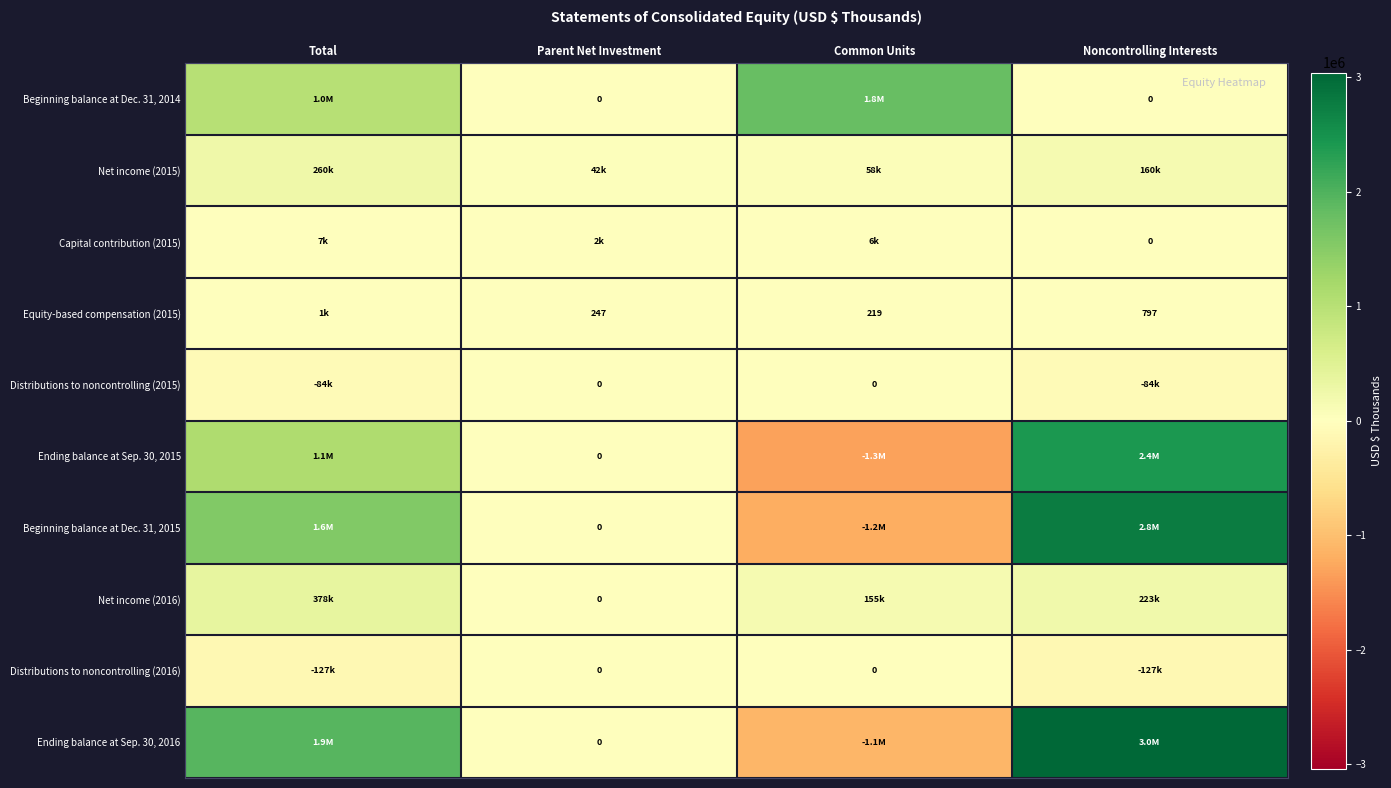

True or false: Net income (2015) has a value of 56852 at Parent Net Investment.

False